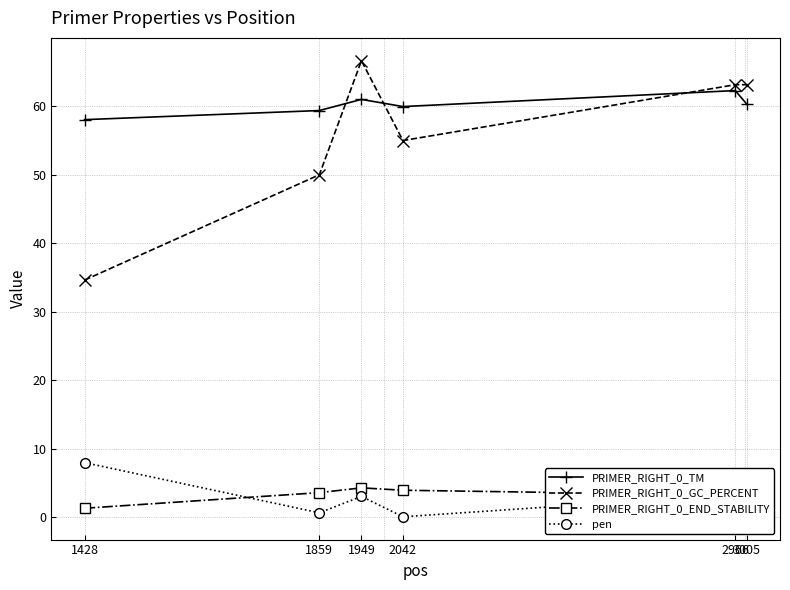

What is the sum of all PRIMER_RIGHT_0_END_STABILITY values?

20.1